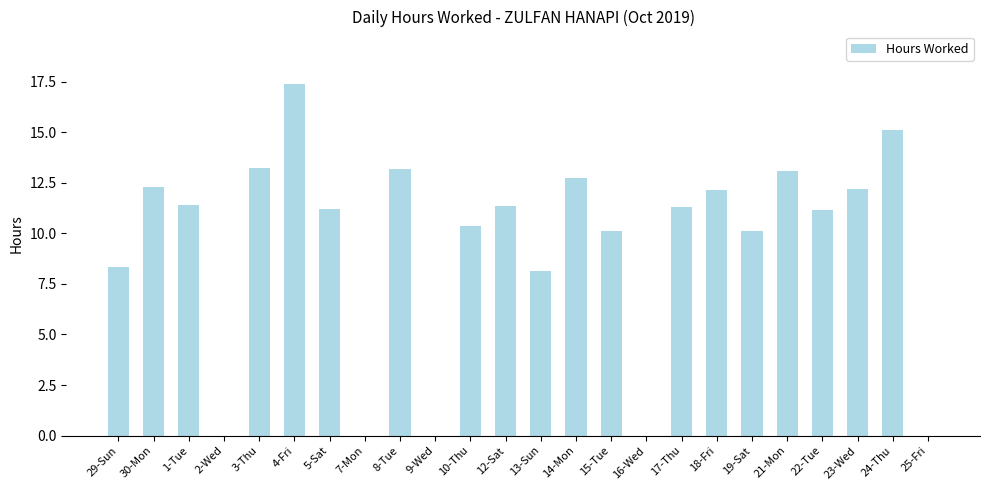

What is the sum of the values at 3-Thu and 5-Sat?

24.4